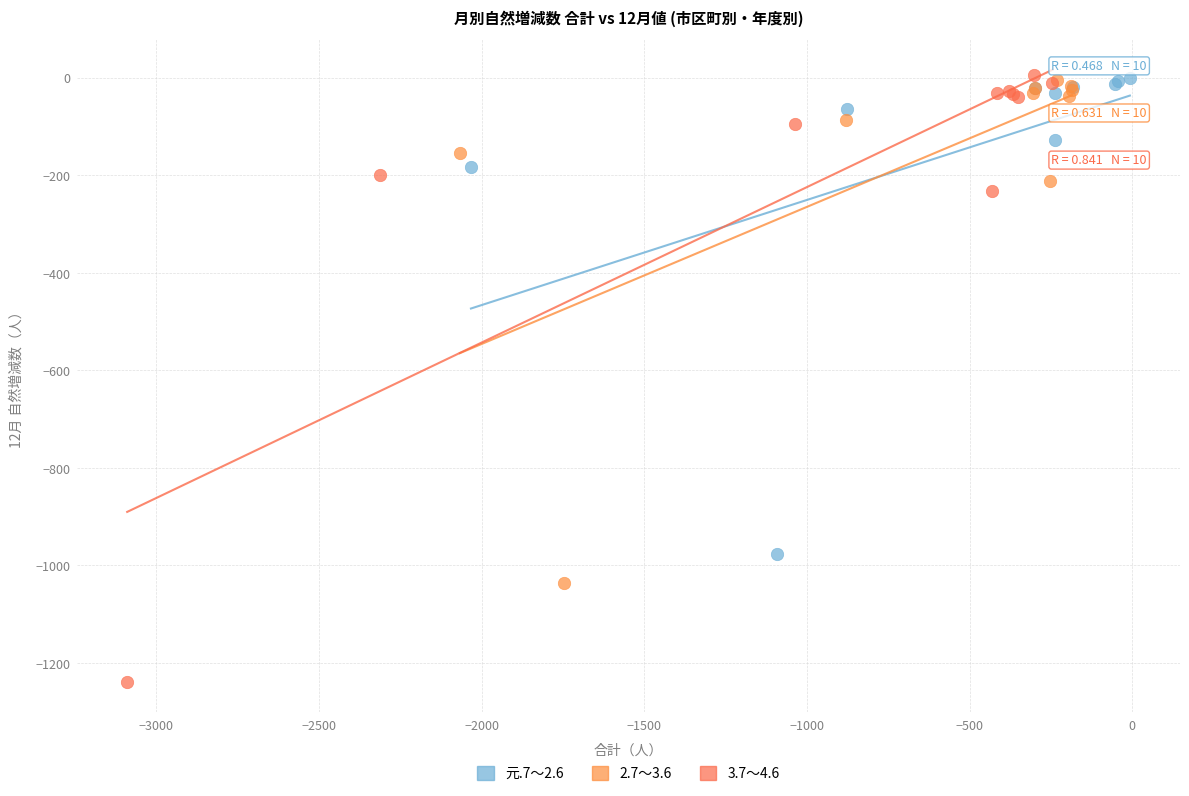

Which series has the widest spread of Y values?

3.7～4.6